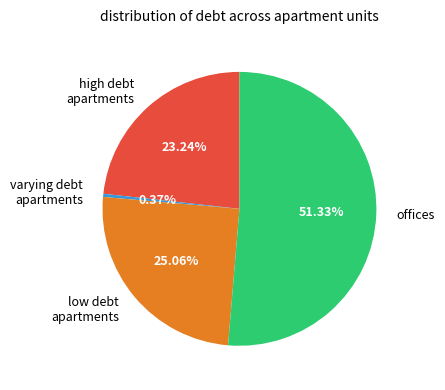

Approximately how many times larger is the value at high debt apartments compared to offices?

0.5